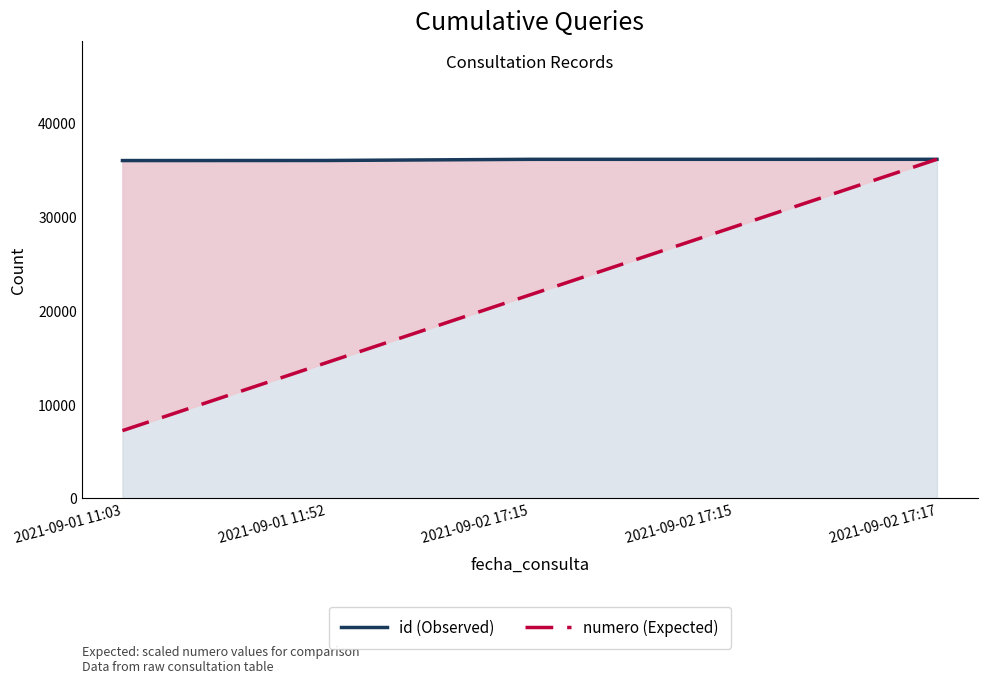

At which label is id (Observed) closest to 36094?

2021-09-01 11:52